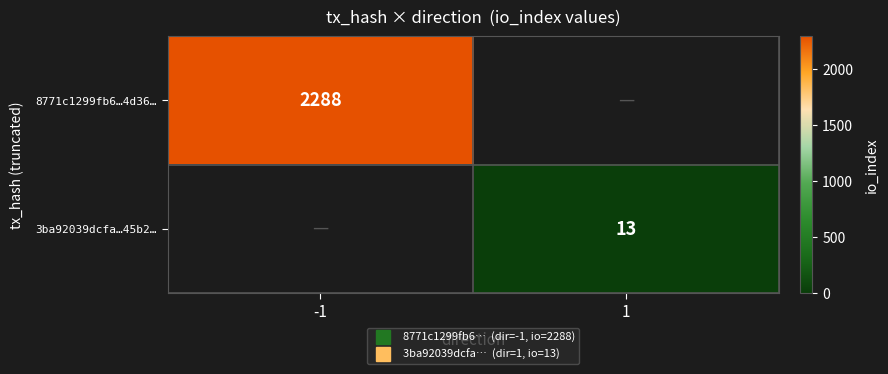

What is the smallest value displayed?

13.0